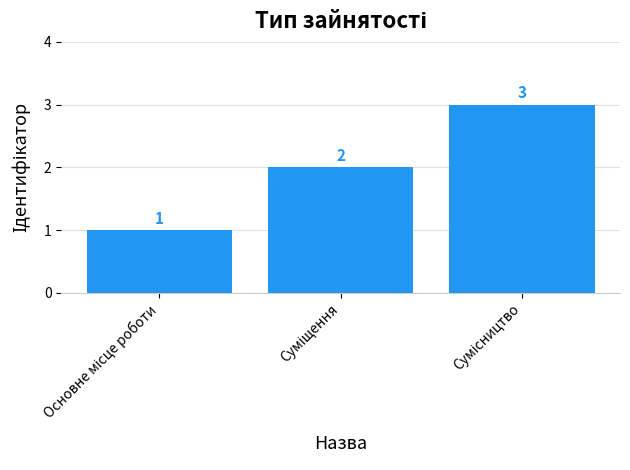

What is the value of the 3rd bar from the left?

3